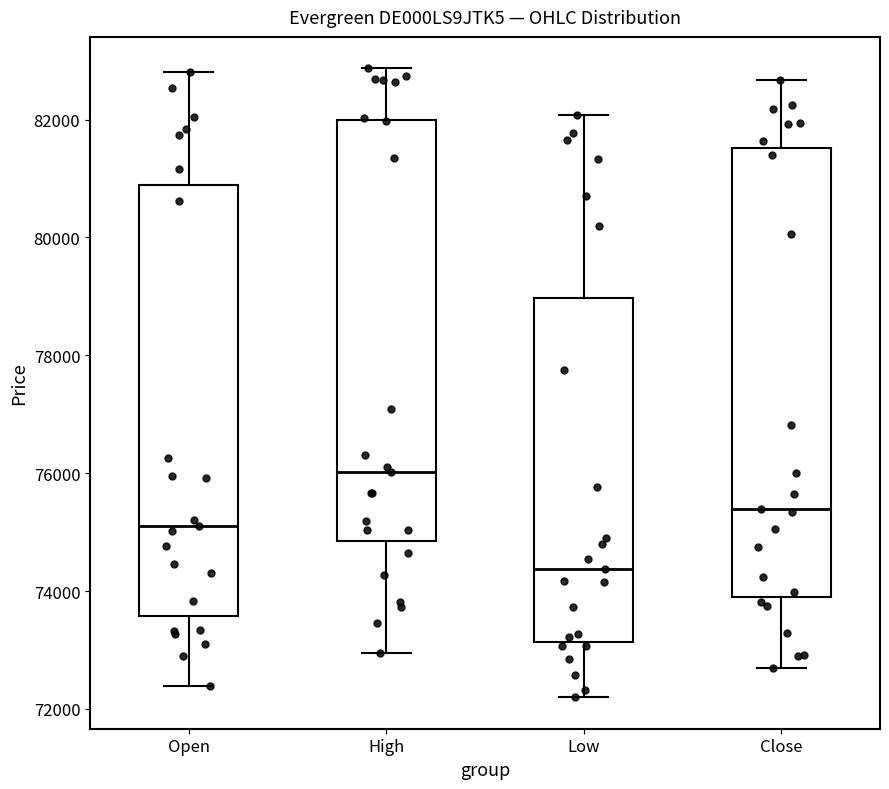

Which box is the tallest, from its lower edge to its upper edge?

Close